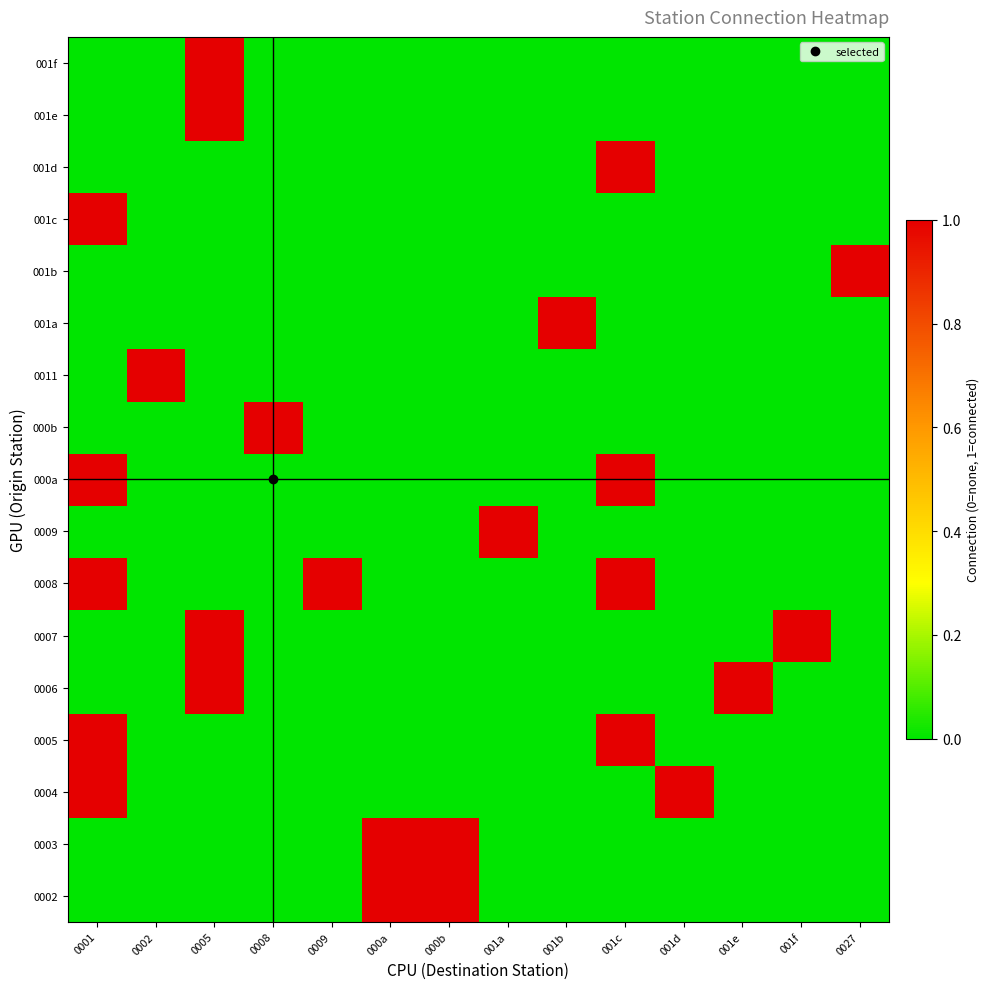

What is the difference between the highest and lowest values at 0009?

1